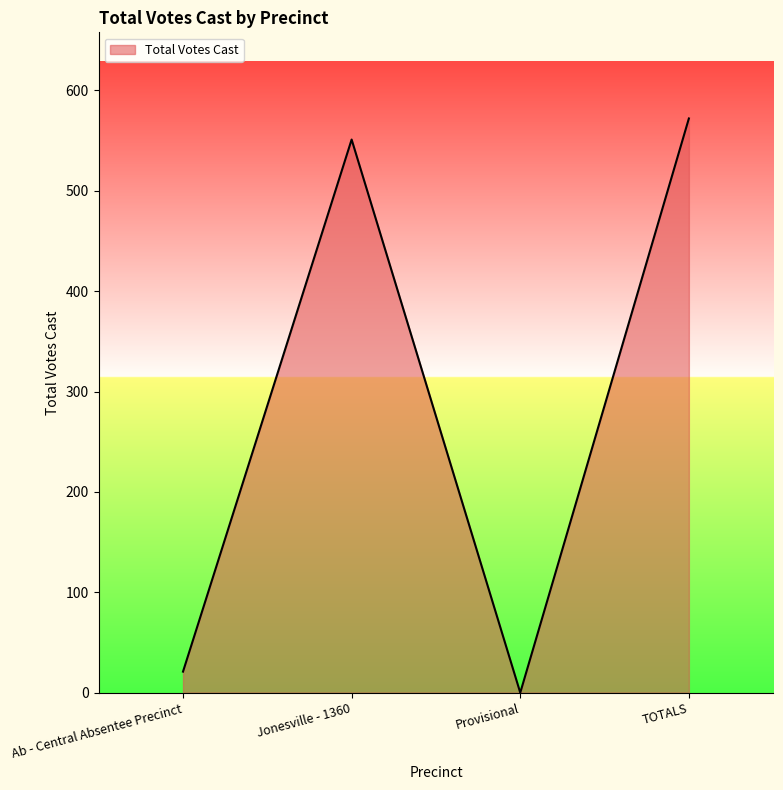

What position from the left is Ab - Central Absentee Precinct?

1